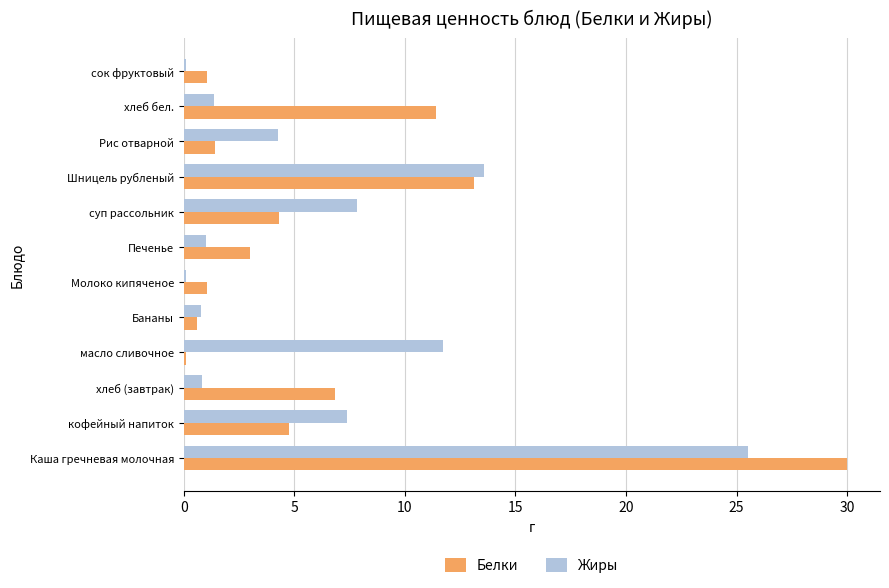

How many data points in Белки are above 4?

6